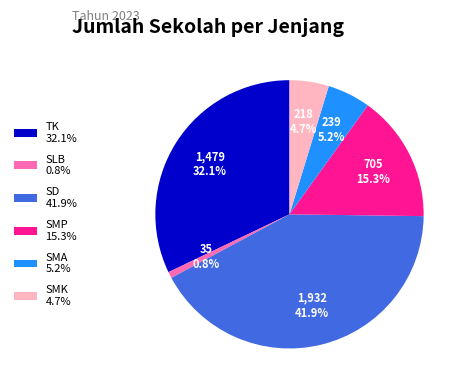

Which category has the biggest portion of the pie?

SD